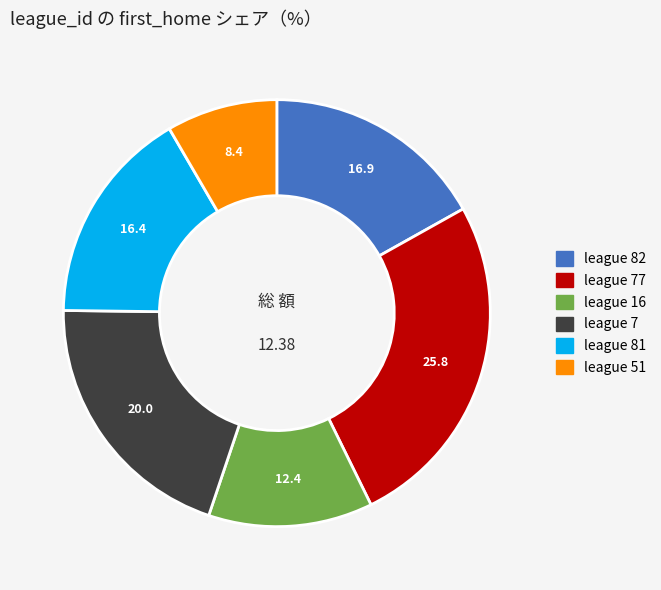

Is there a majority slice in this chart?

No